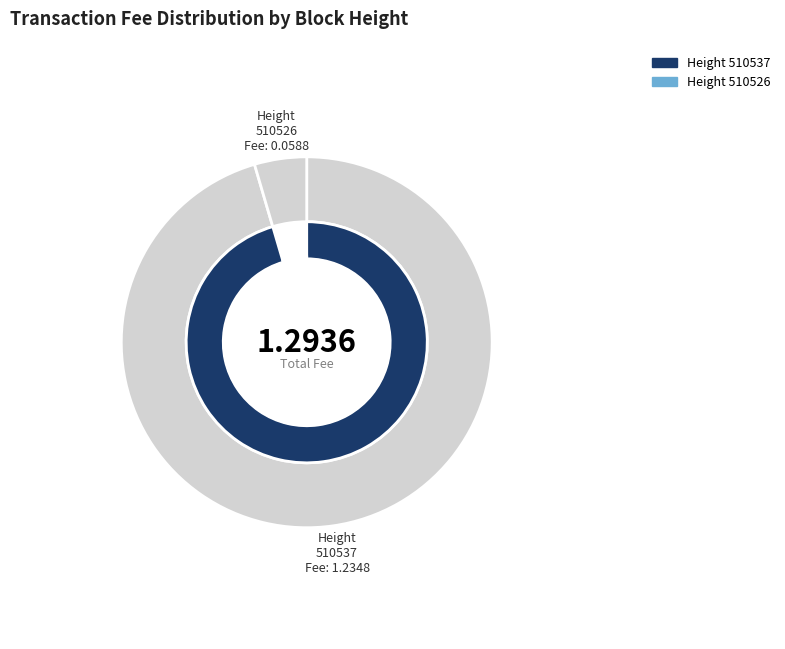

To the nearest percent, what is the difference between the largest and smallest slice percentages?

91%